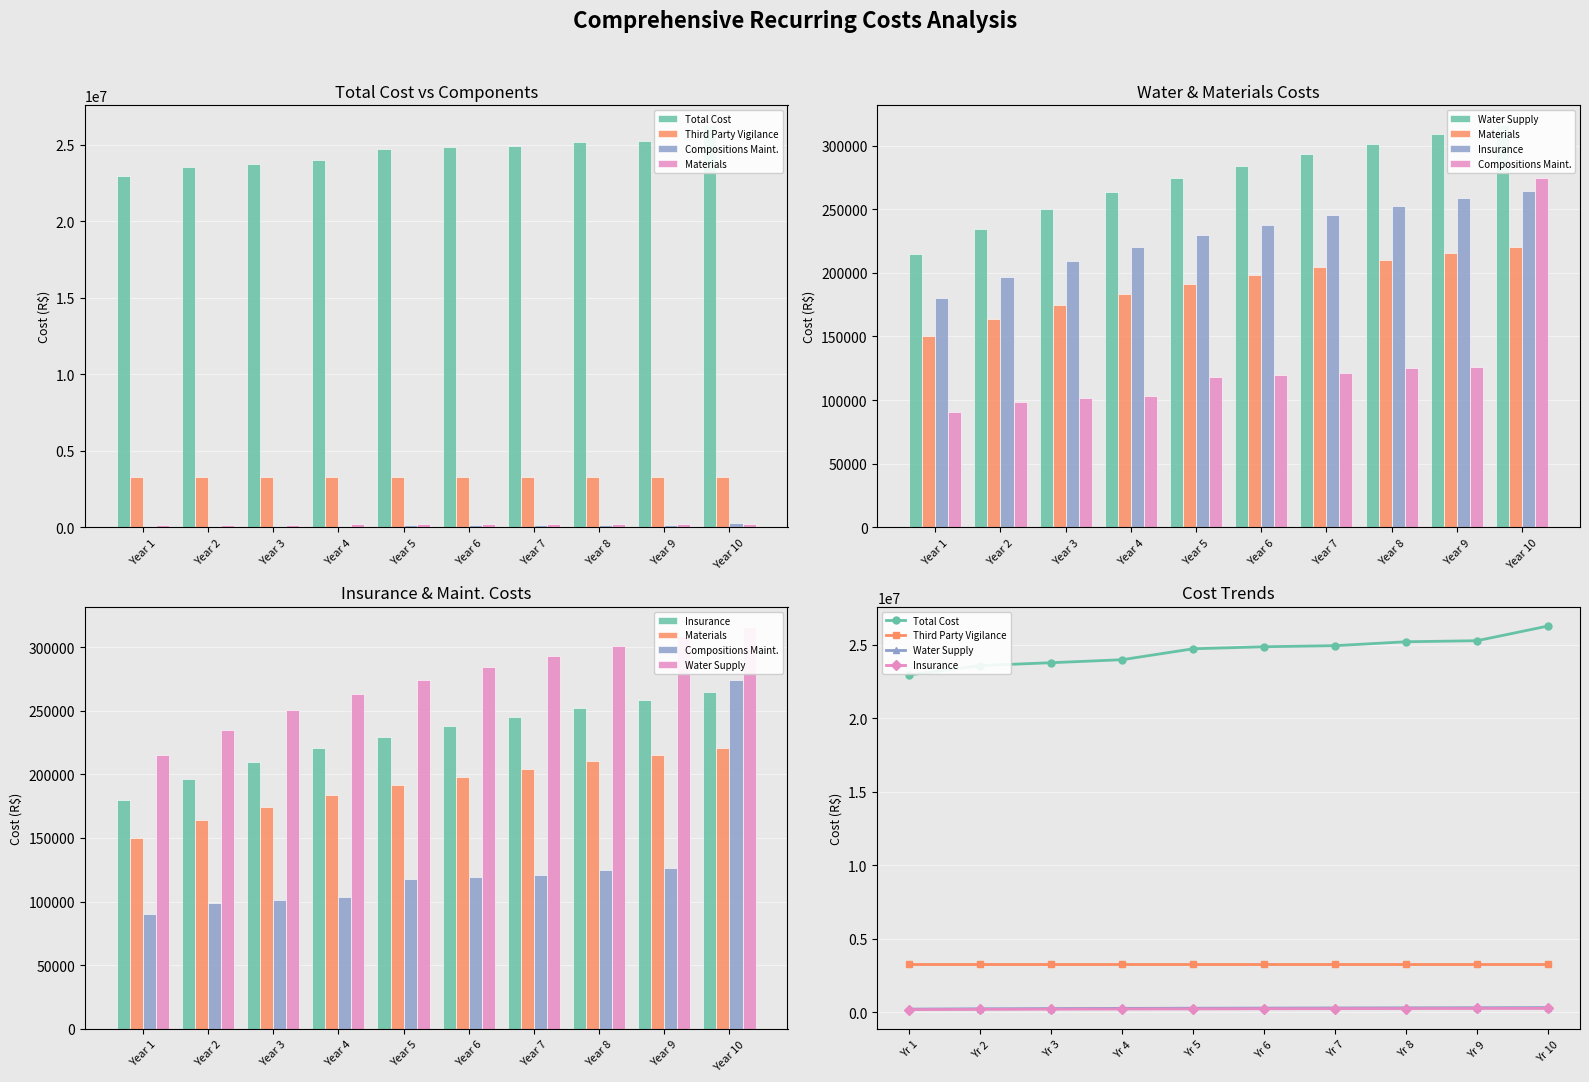

What is the average value of the Water Supply series?

274011.8